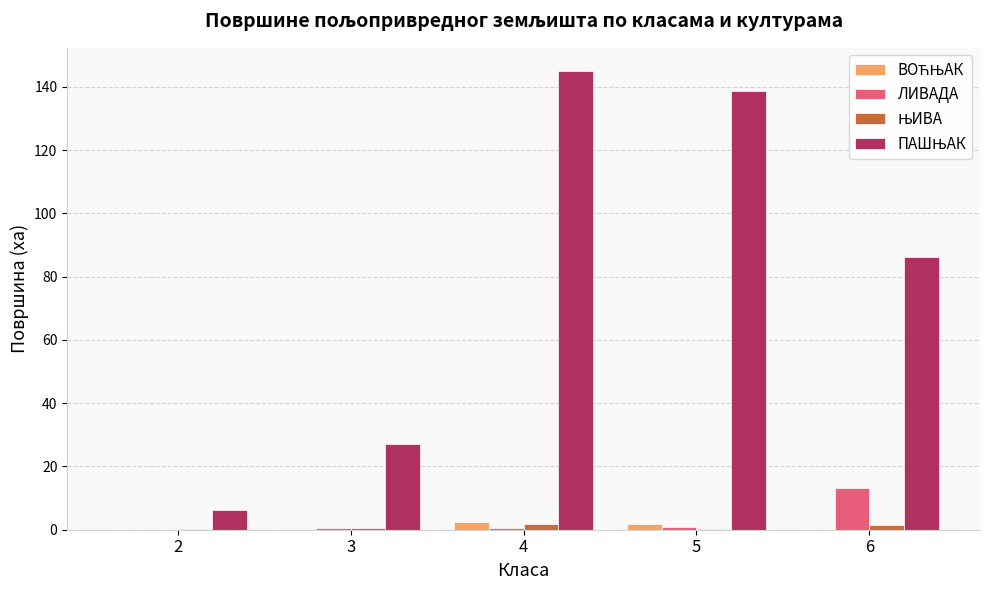

At which category does the chart reach its peak across all series?

4